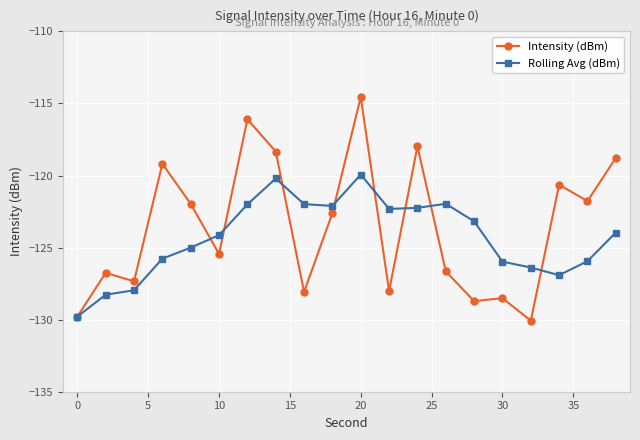

Count the number of categories in the chart.

20